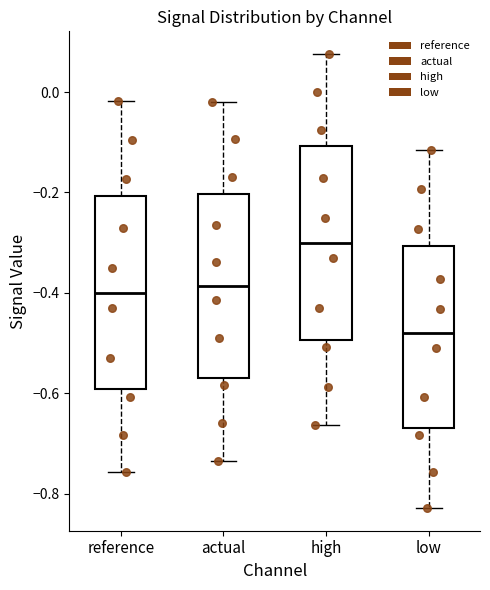

Reading left to right, transcribe this box plot: for each box, give where its median line is, the range the box spans, and where its two whiskers end, as read against the y-axis. The values are not printed on the chart, so give them approximately, as read against the axis.

reference: median -0.40, box -0.60 to -0.20, whiskers -0.76 to -0.02
actual: median -0.38, box -0.58 to -0.20, whiskers -0.74 to -0.02
high: median -0.30, box -0.50 to -0.10, whiskers -0.66 to 0.08
low: median -0.48, box -0.66 to -0.30, whiskers -0.82 to -0.12